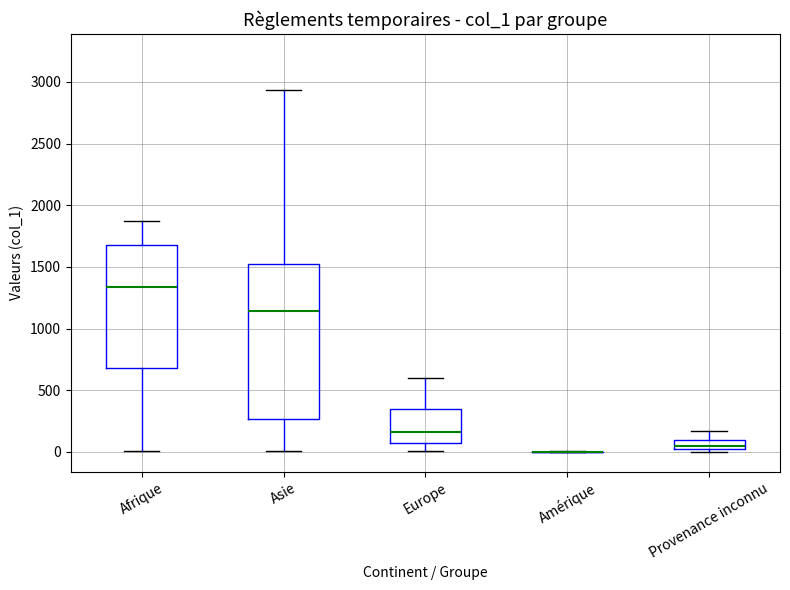

Where is the lower edge of the box for Afrique on the y-axis? The values are not printed on the chart, so give them approximately, as read against the axis.

700